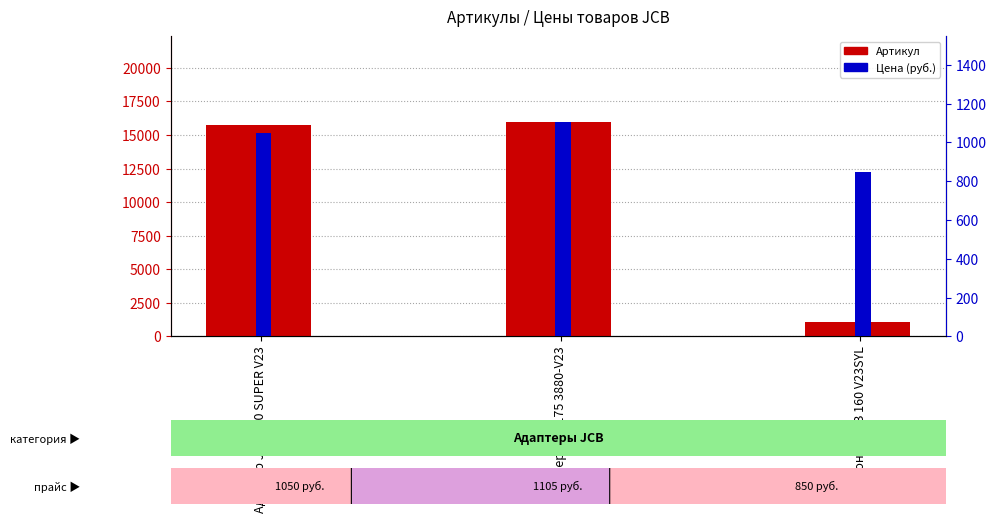

At Адаптер JCB 175 3880-V23, list the series in order from smallest to largest.

Цена (руб.), Артикул